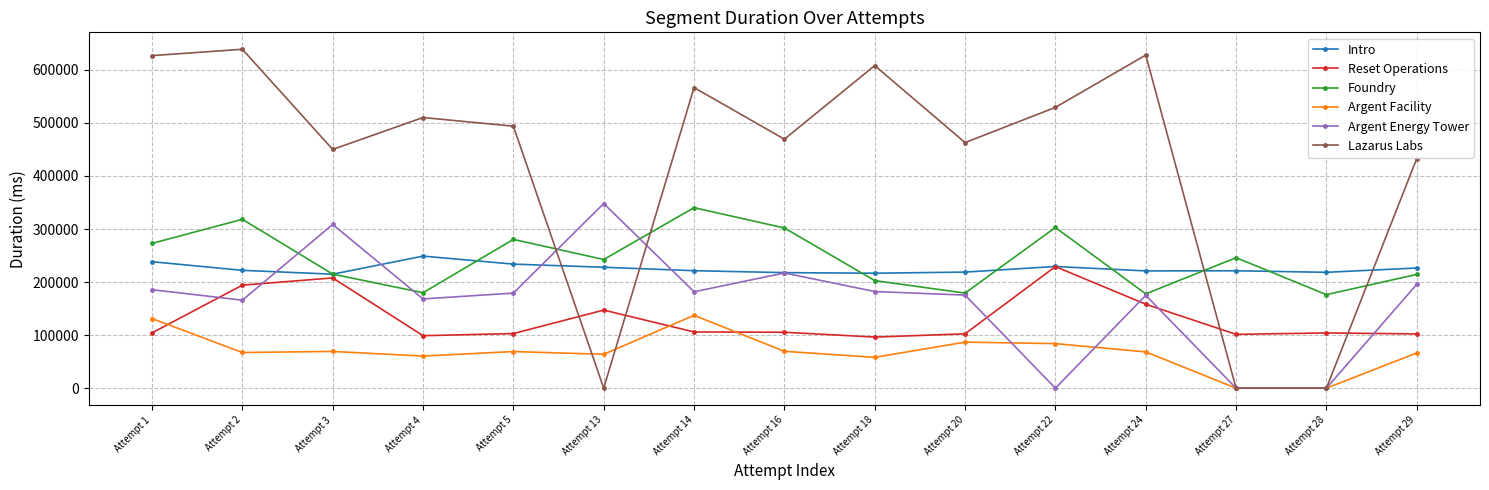

Between Attempt 22 and Attempt 27, which series saw the biggest shift?

Lazarus Labs